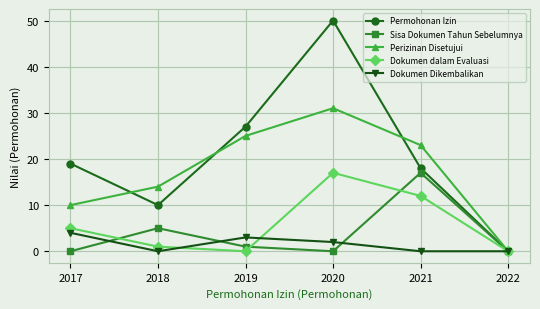

What is the total value across all series at 2021?

70